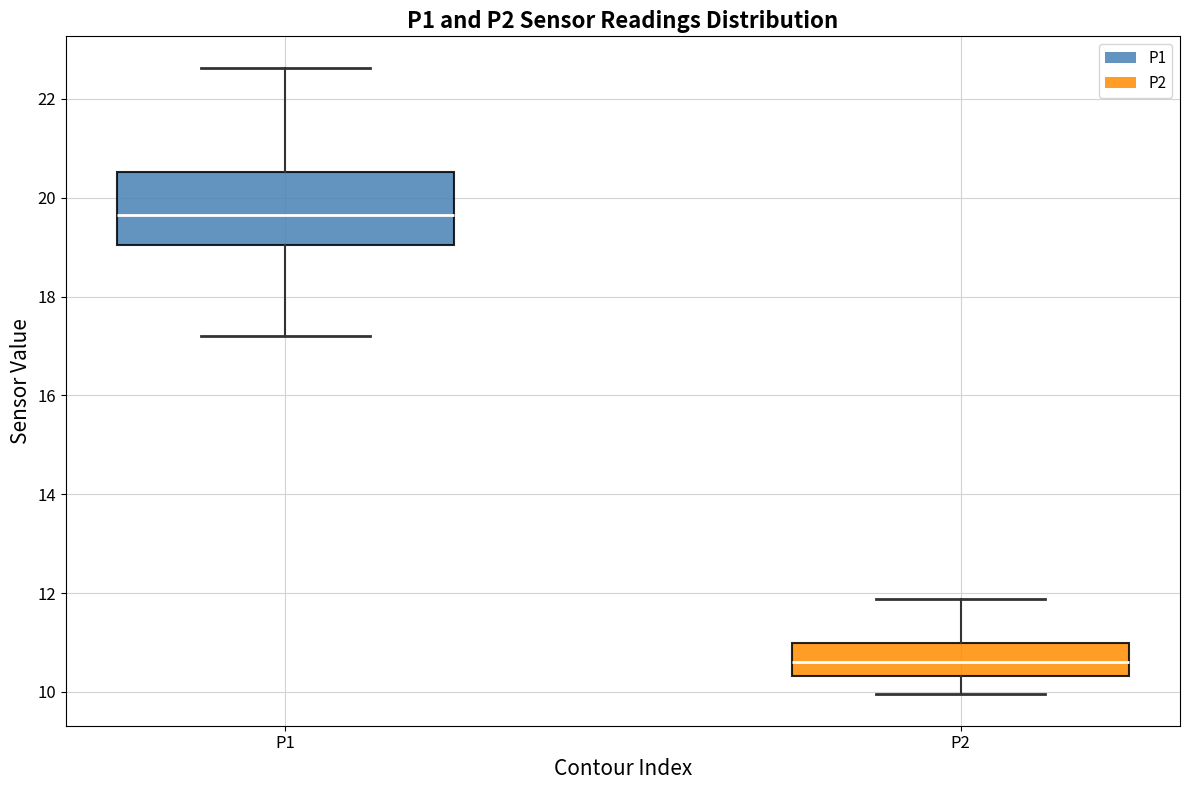

Where does the upper whisker of the box for P2 end on the y-axis? The values are not printed on the chart, so give them approximately, as read against the axis.

11.8